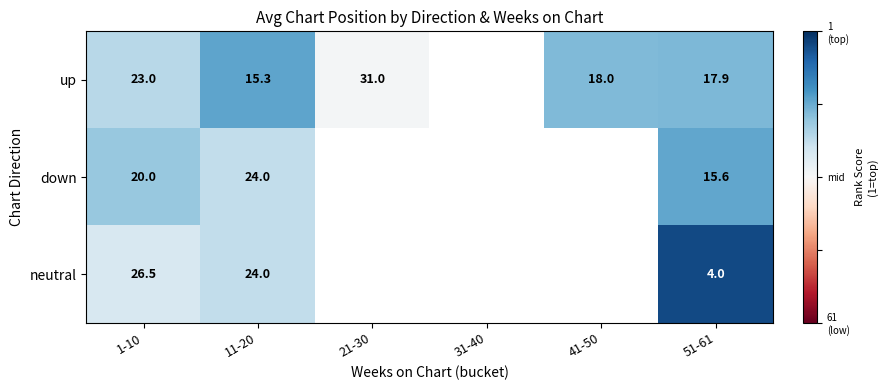

How many categories are shown in the chart?

6